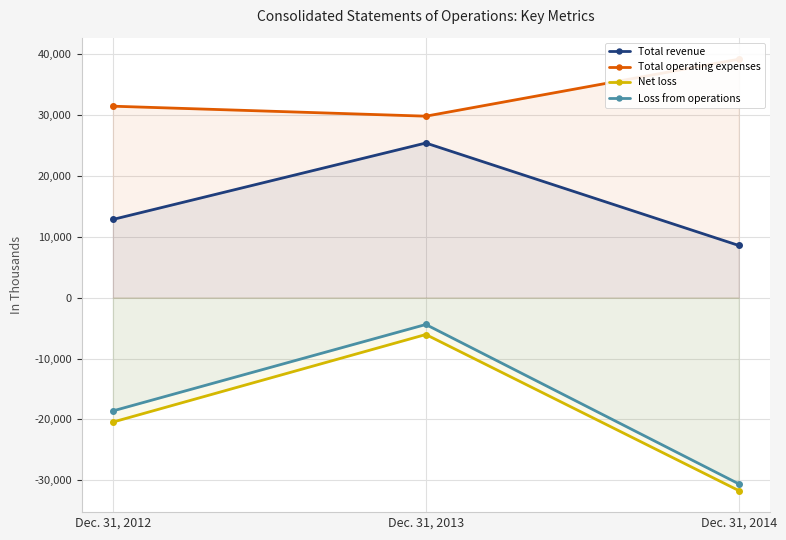

What is the total value across all series at Dec. 31, 2012?

5254